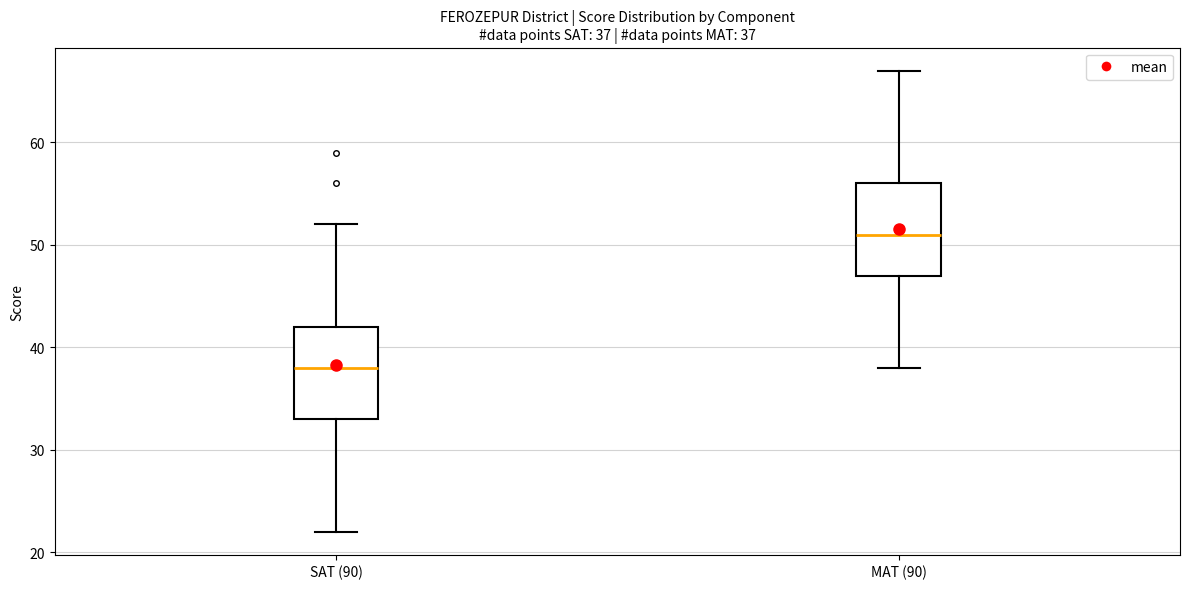

Which box's median line is the highest?

MAT (90)